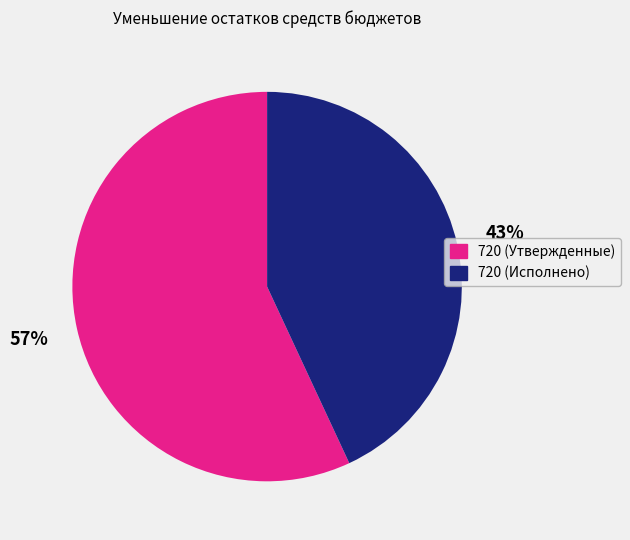

Does 720 (Утвержденные) represent more than half of the total?

Yes